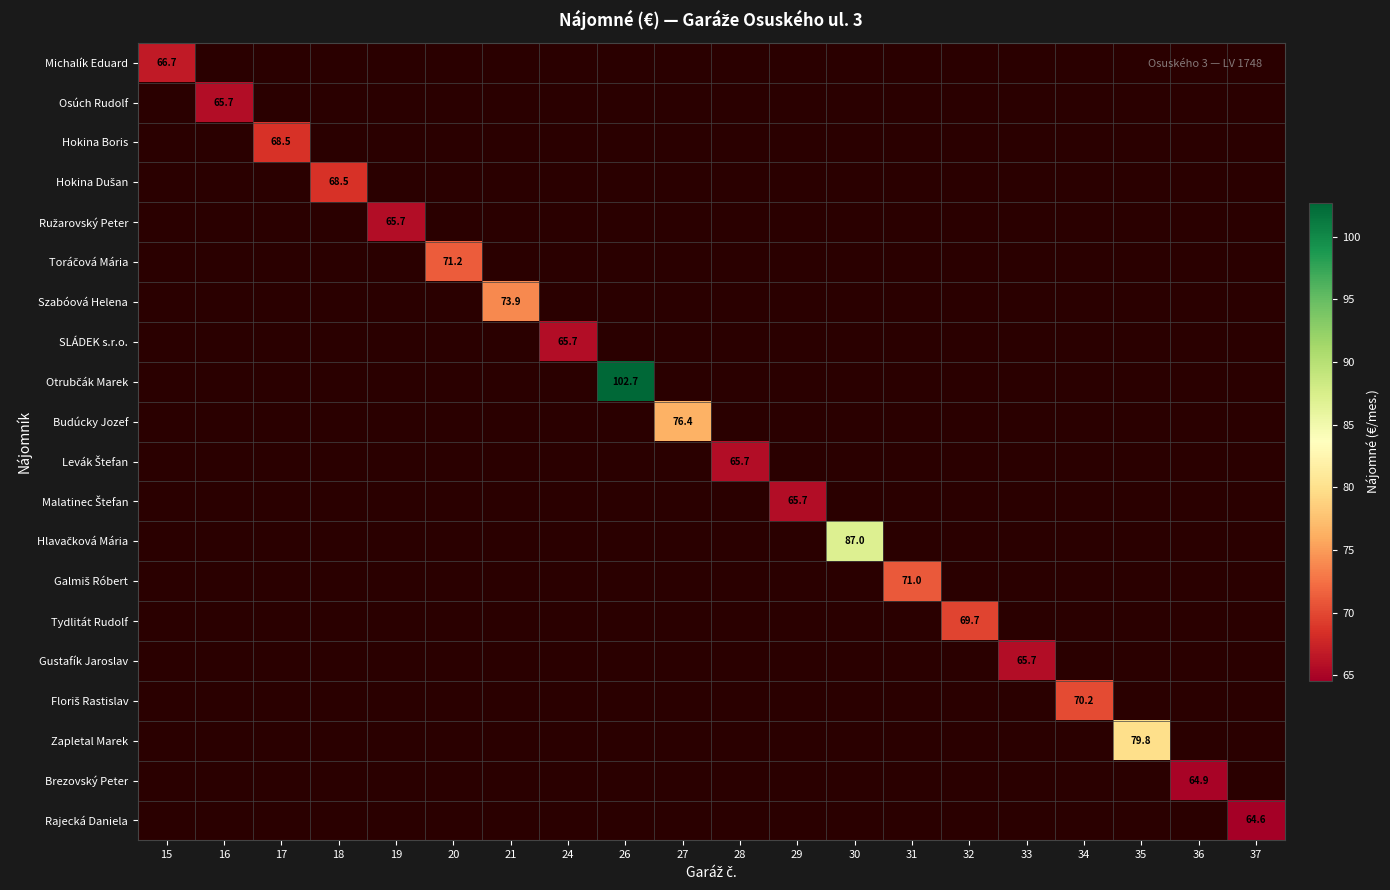

How many data points does each series have?

20